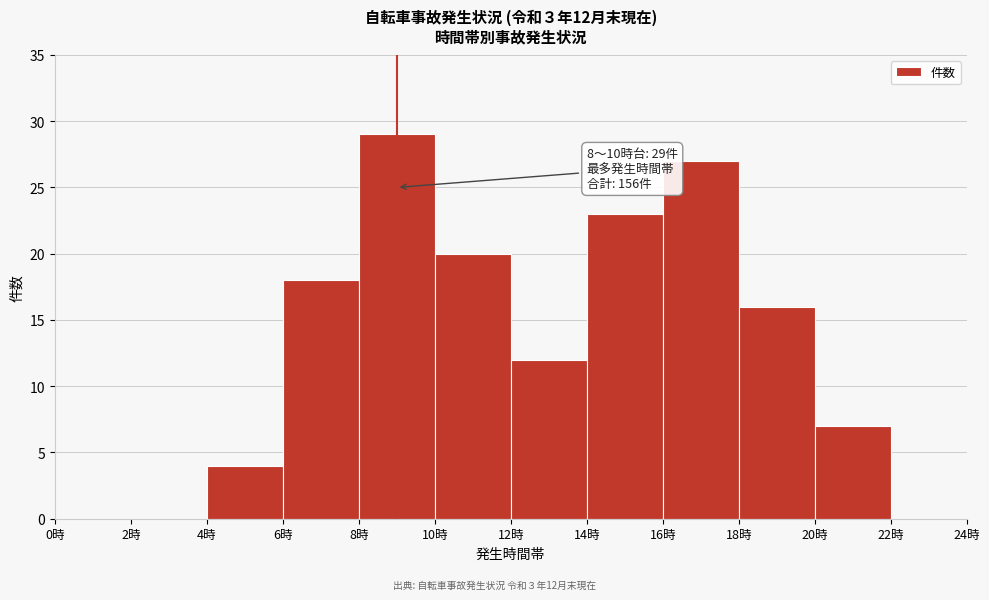

Over which range of the x-axis is the bar tallest?

8 to 10